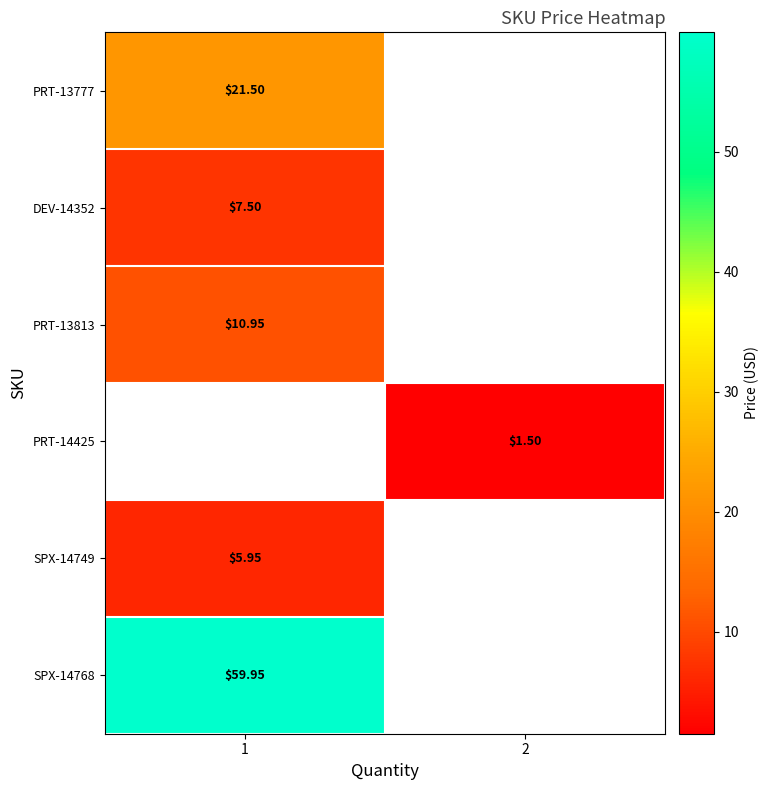

Is the value of SPX-14749 at 1 greater than the value of SPX-14768 at 1?

No